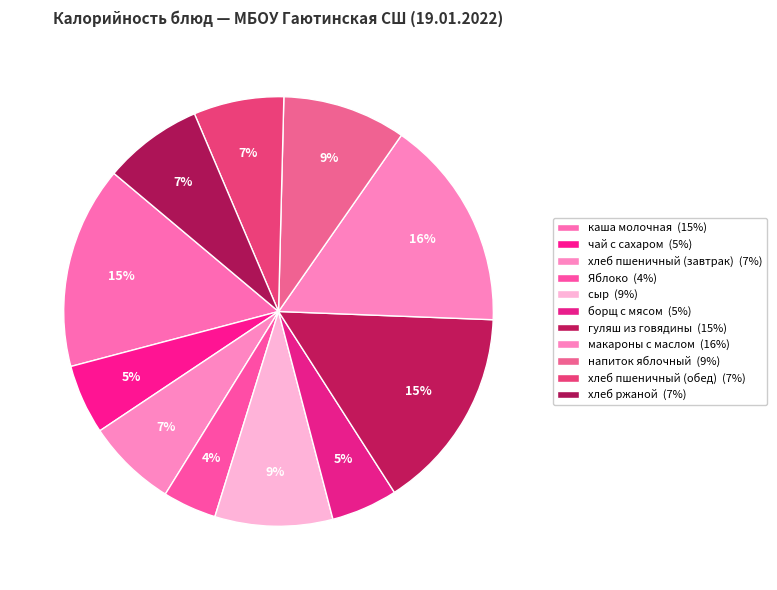

Is it true that хлеб пшеничный (завтрак) is 7% of the pie?

True